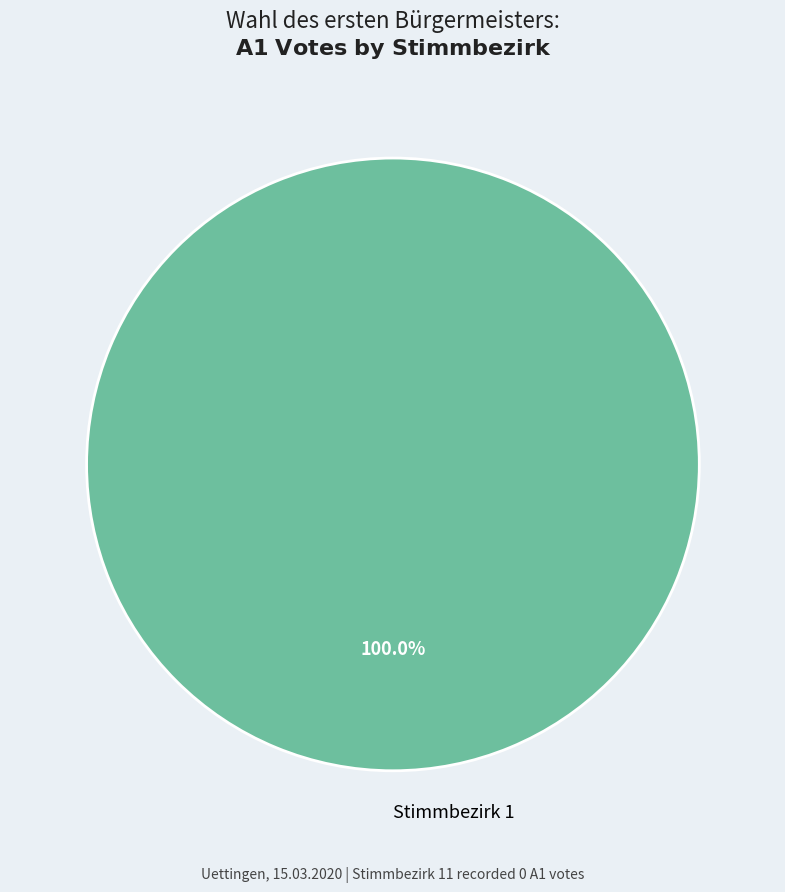

How many segments does this pie chart have?

1